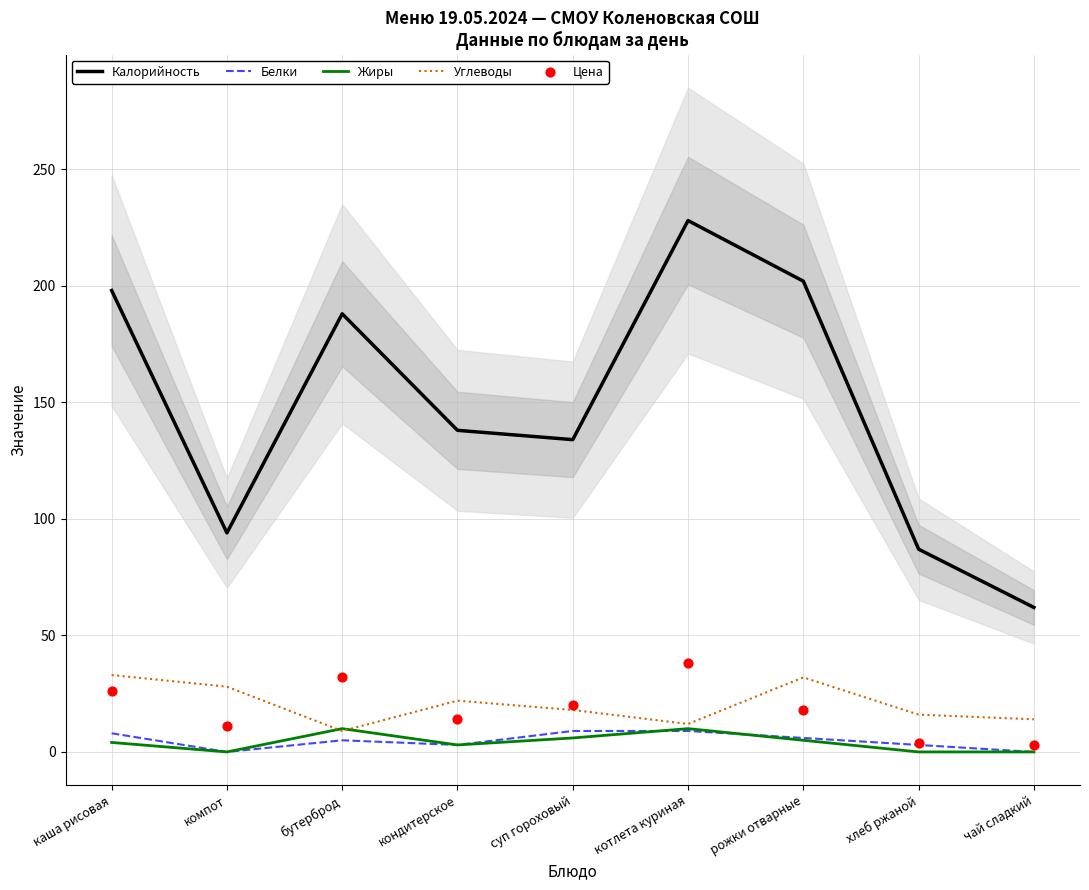

What is the total value across all series at бутерброд?

244.0